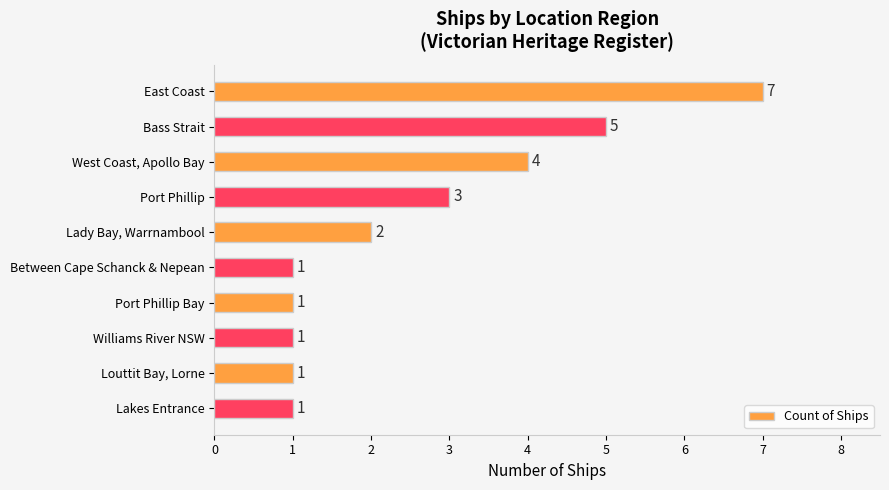

True or false: the data shows 10 at East Coast.

False